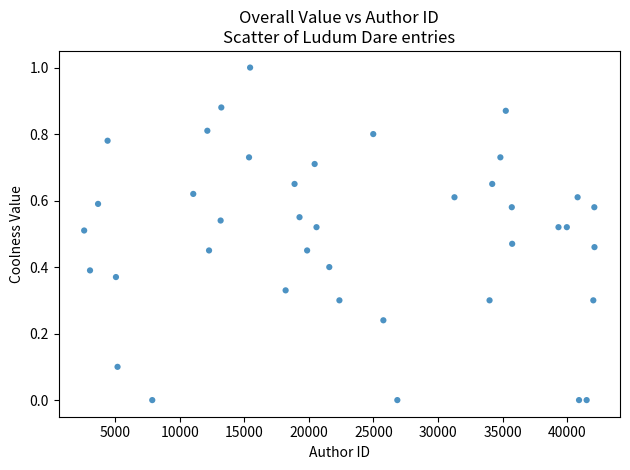

What is the range of Y values (max minus min)?

1.0